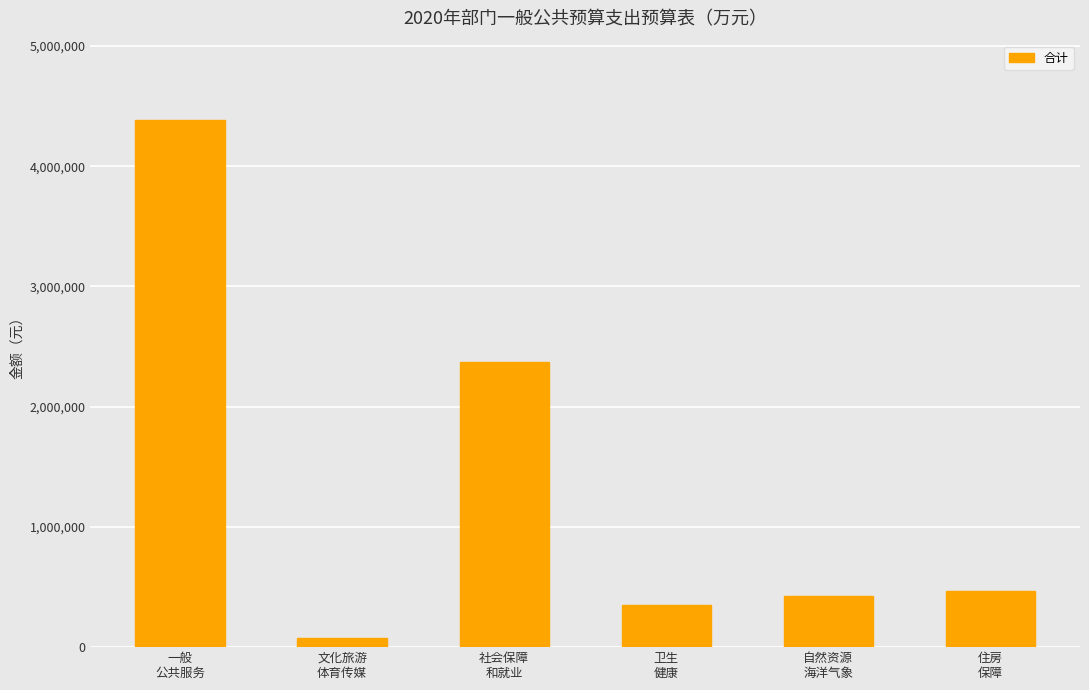

Which category has the lowest value across all series?

文化旅游
体育传媒